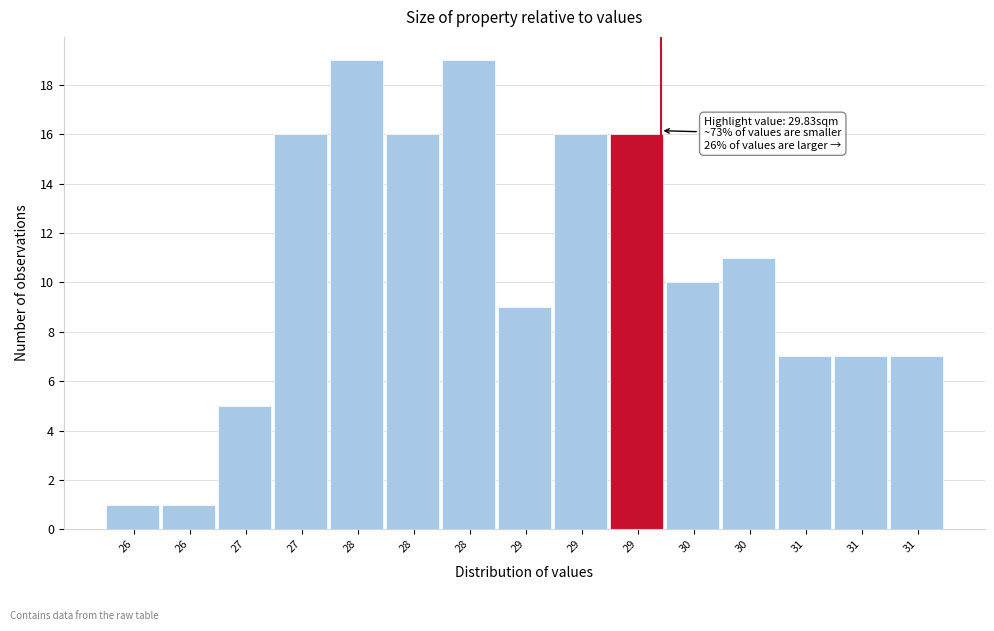

Does the chart contain any negative values?

No